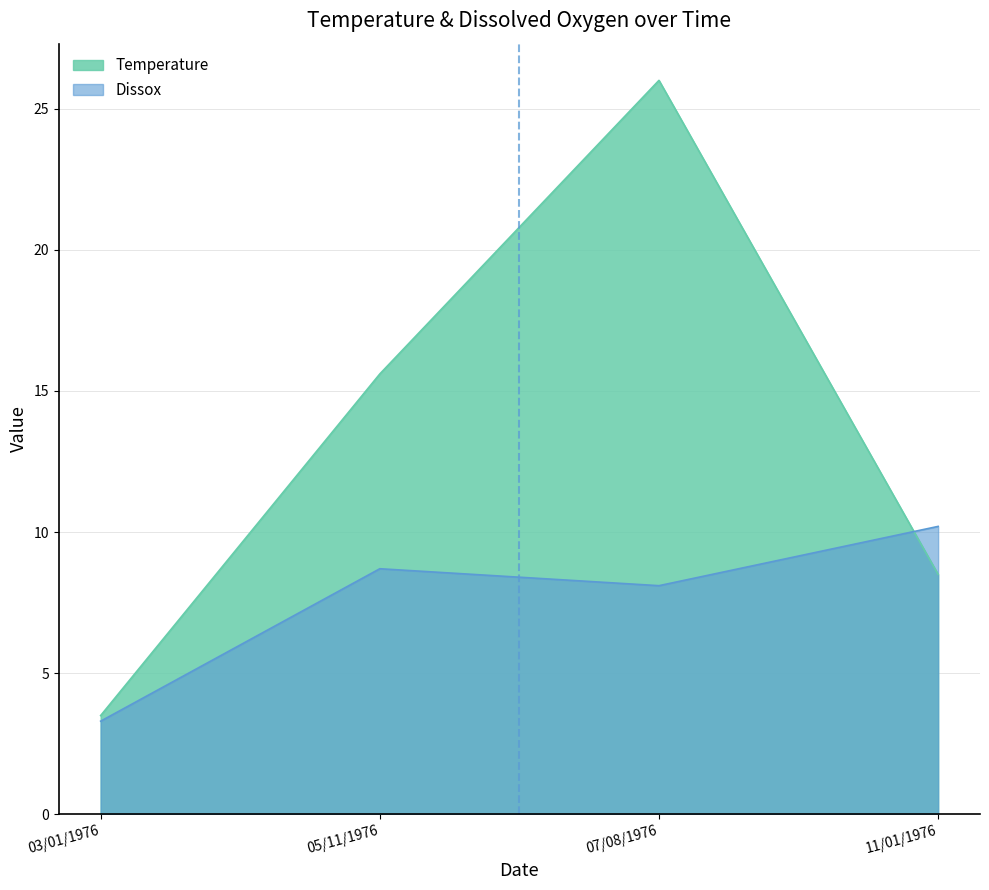

Is it true that Dissox equals 8.1 at 07/08/1976?

True